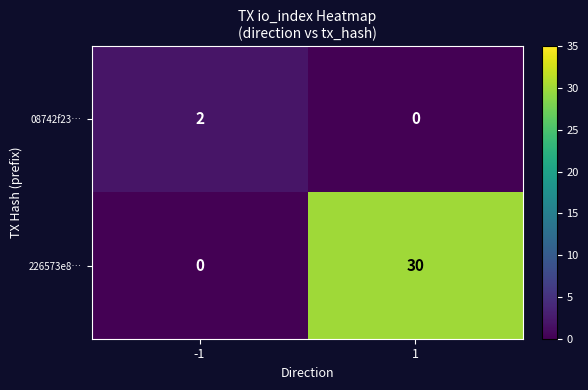

What is the spread (max minus min) of values at 1?

30